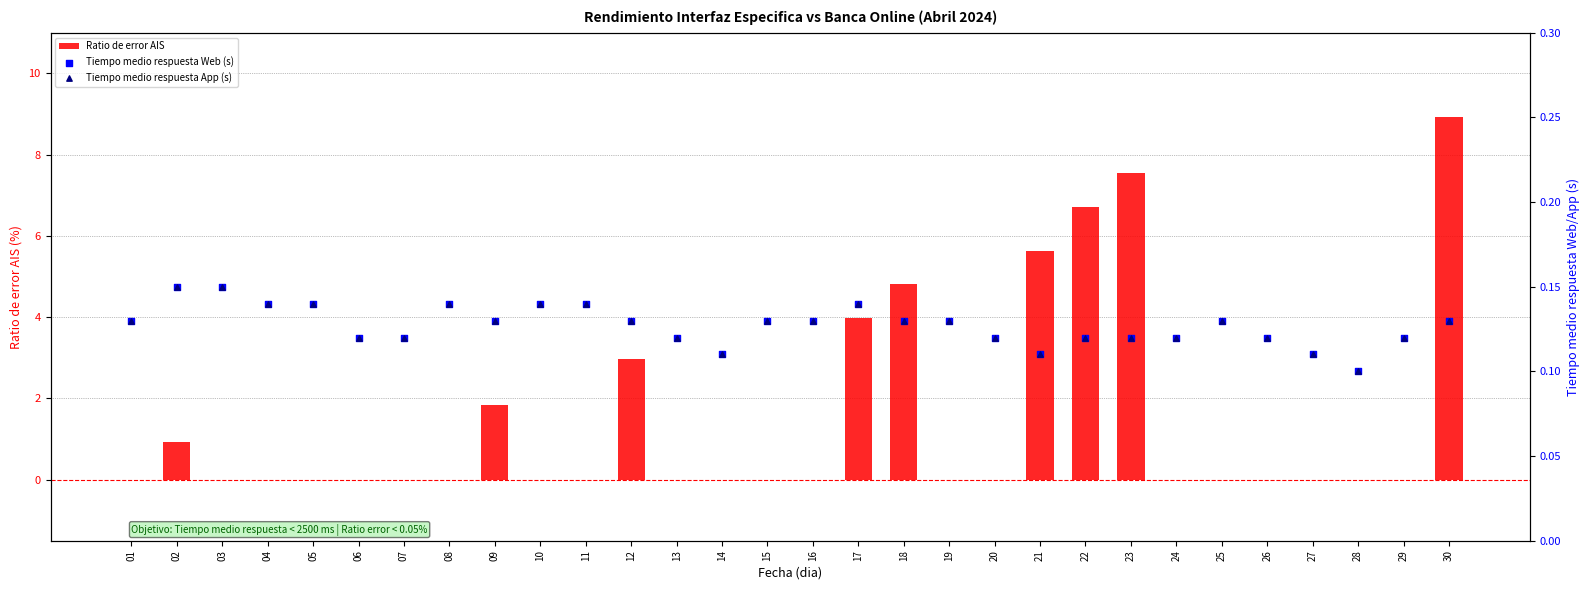

At how many categories does at least one series exceed 6?

3